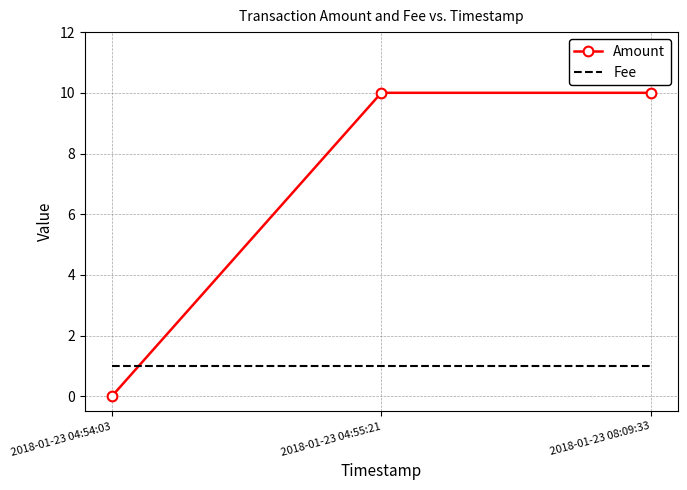

What is the lowest value of the Fee series?

1